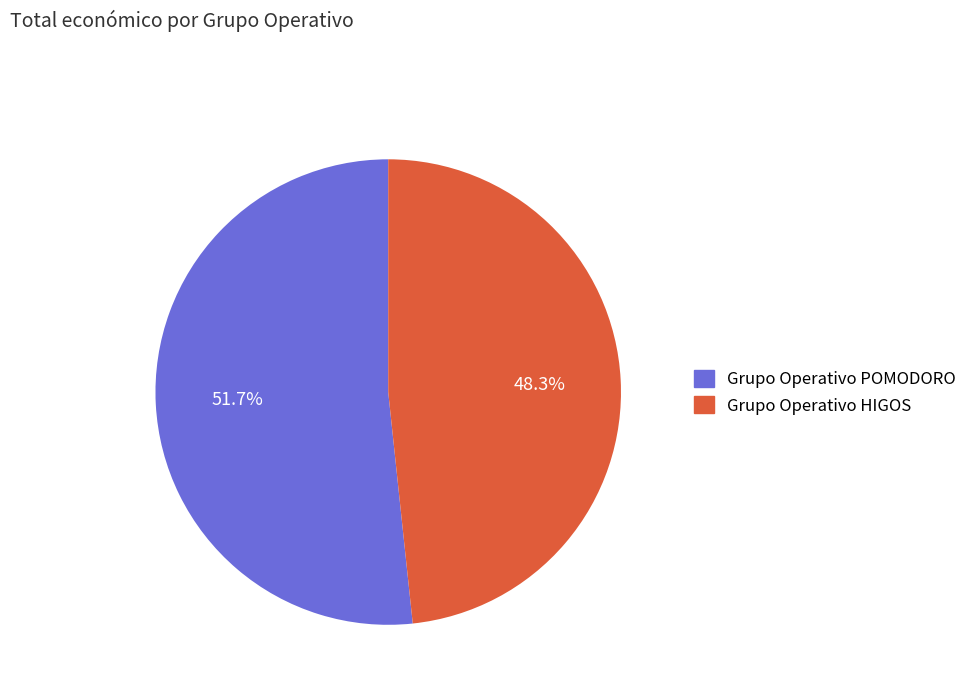

Which has a higher value, Grupo Operativo HIGOS or Grupo Operativo POMODORO?

Grupo Operativo POMODORO